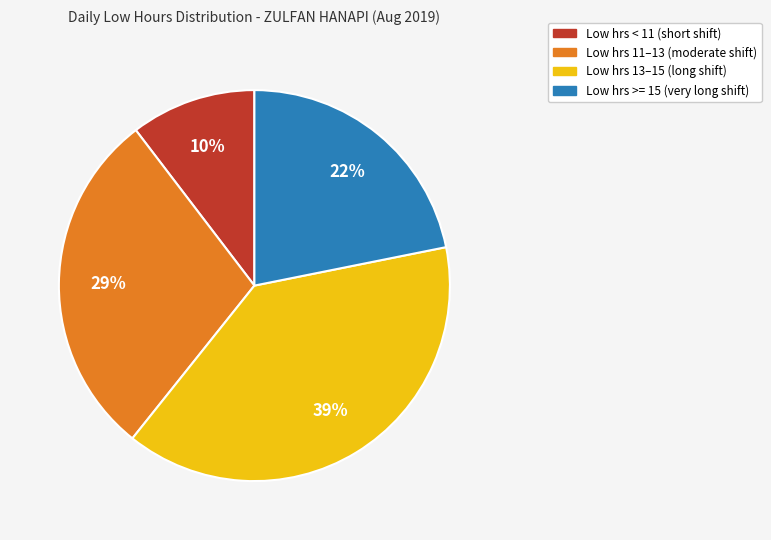

Is there any slice that represents more than half of the pie?

No